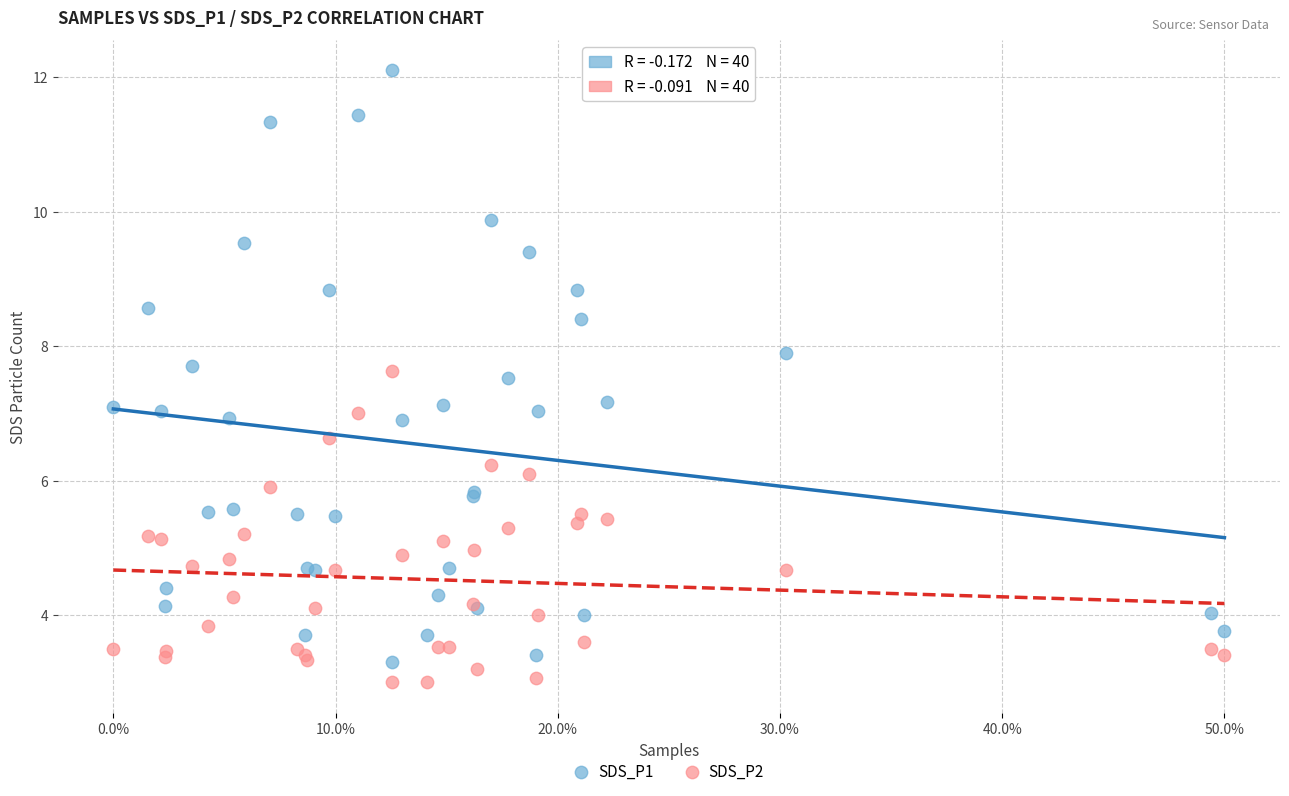

What is the X range (max minus min) for the scatter plot?

50.0